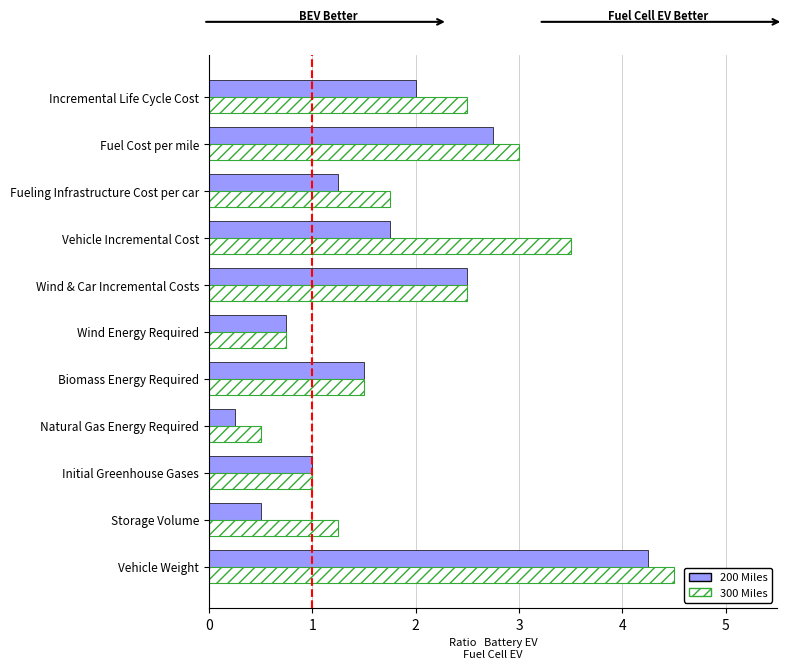

How many distinct data groups are displayed?

2